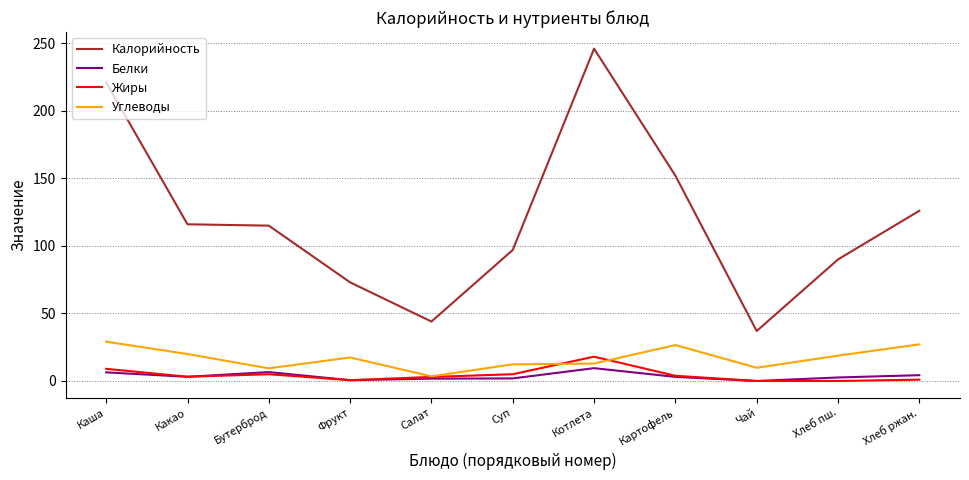

At how many categories does at least one series exceed 86?

8